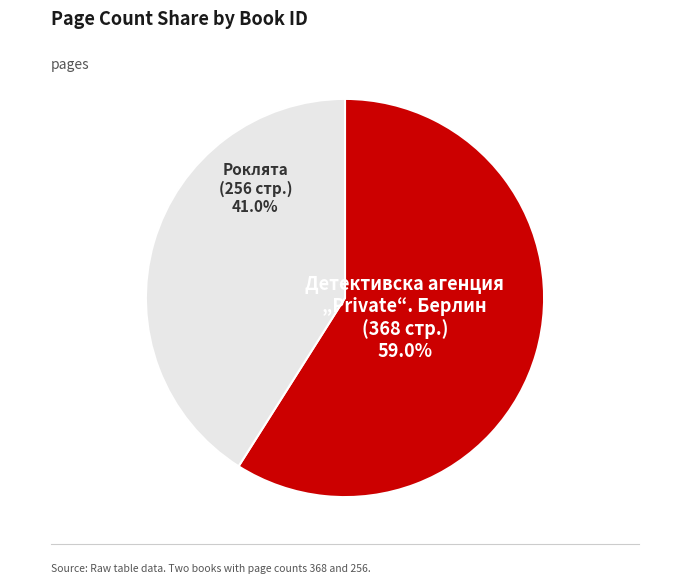

Which slice is the largest?

Детективска агенция „Private“. Берлин (368 стр.)